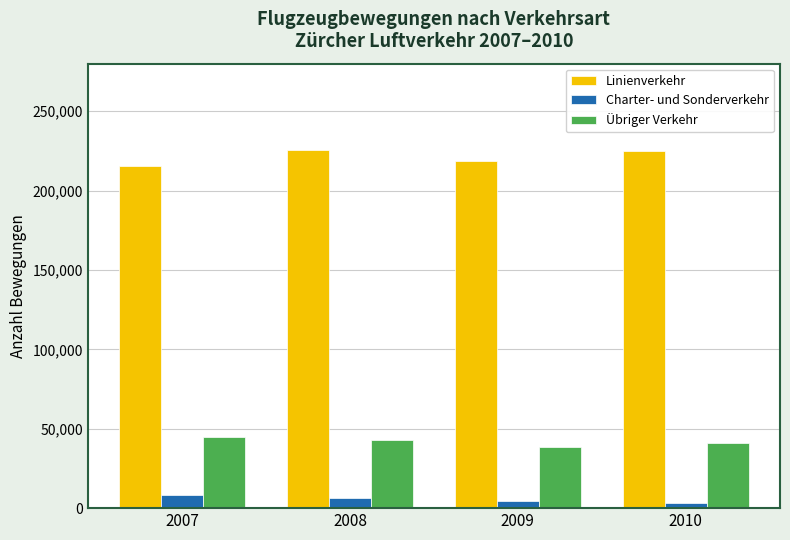

Which series has the largest total across all categories?

Linienverkehr